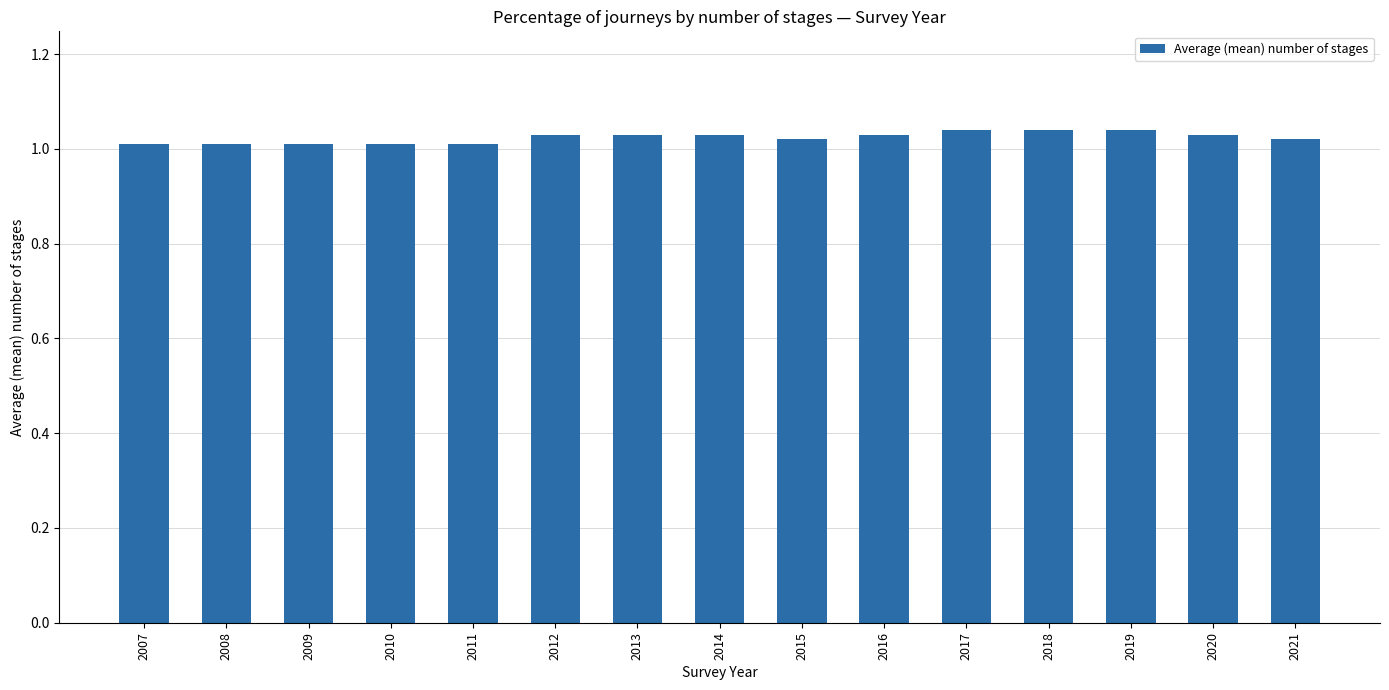

Is it true that the value at 2014 is 1.0?

True